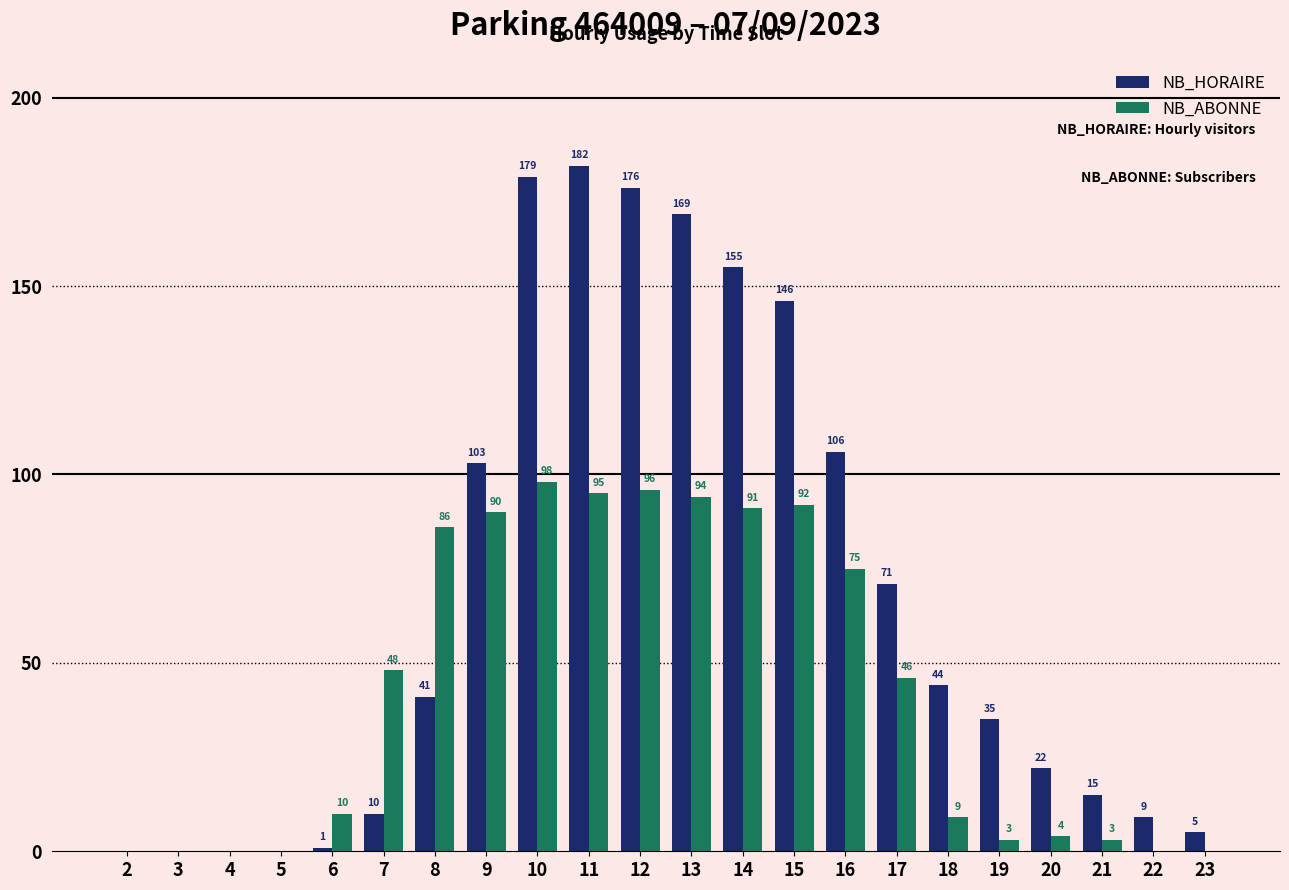

The NB_ABONNE series shows 149 at 15. True or false?

False